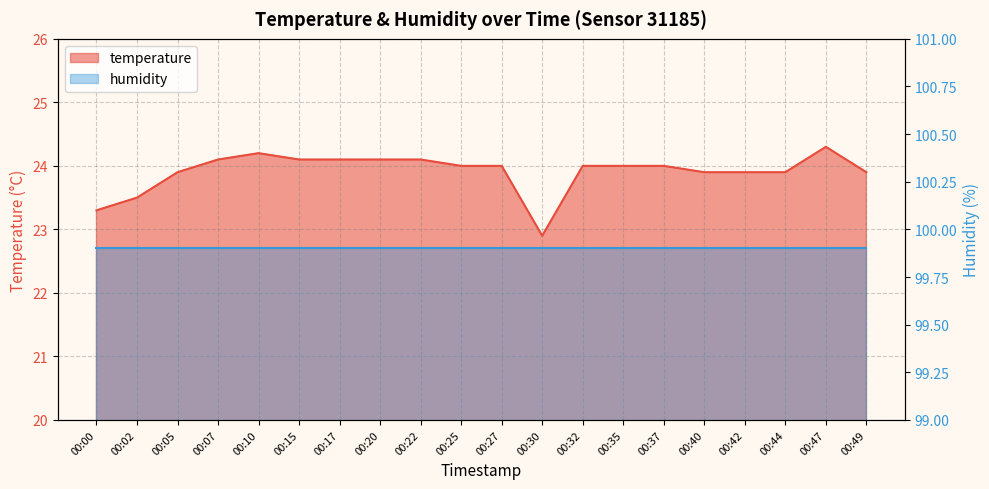

What is the ratio of the value at 00:20 to the value at 00:32?

1.0